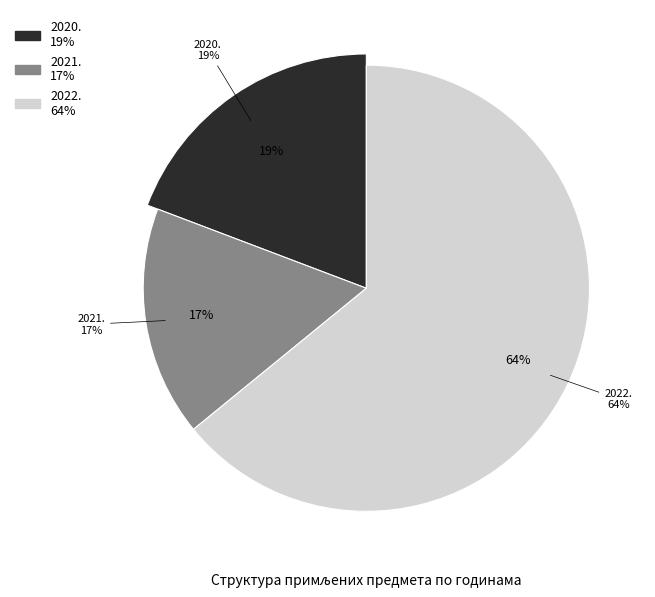

To the nearest percent, what is the difference between the largest and smallest slice percentages?

47%